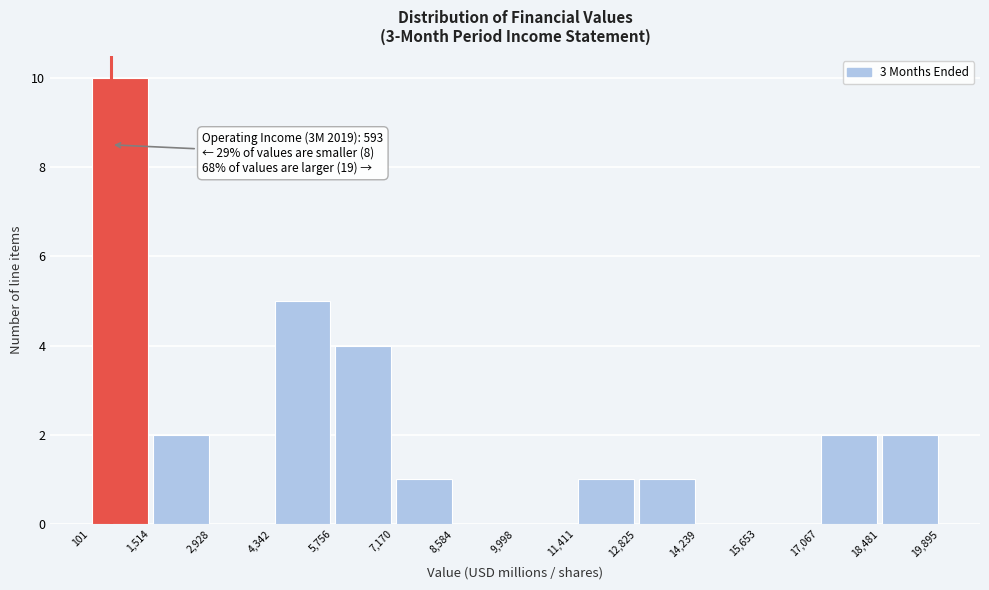

Which range on the x-axis has the tallest bar?

101 to 1,514